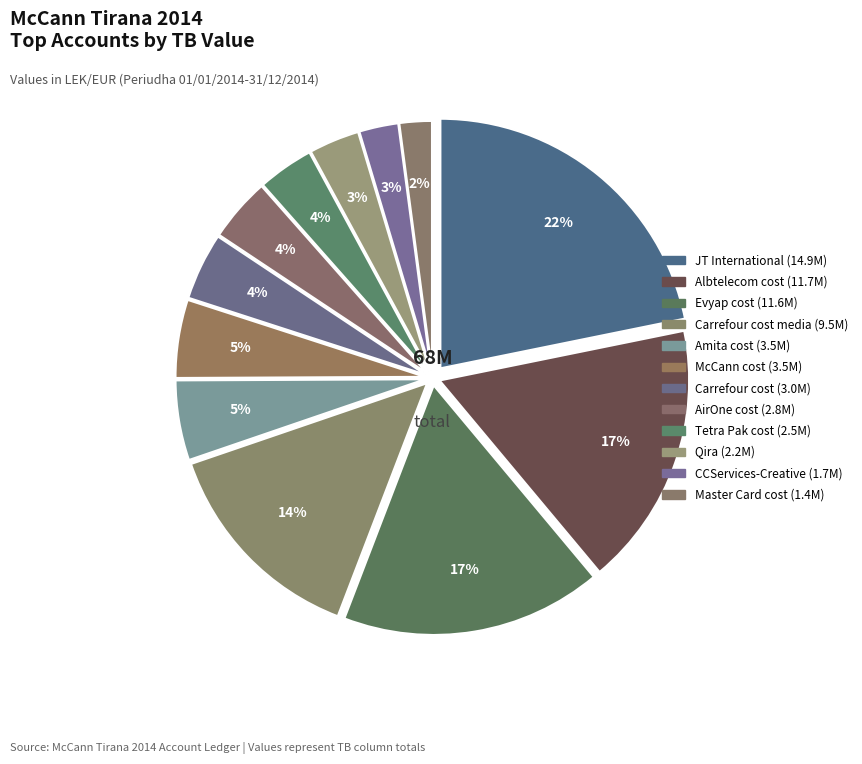

Count the number of slices in the pie.

12